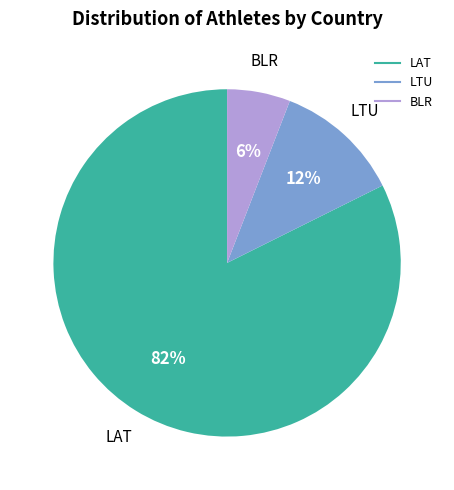

To the nearest percent, what percentage of the pie is LAT?

82%